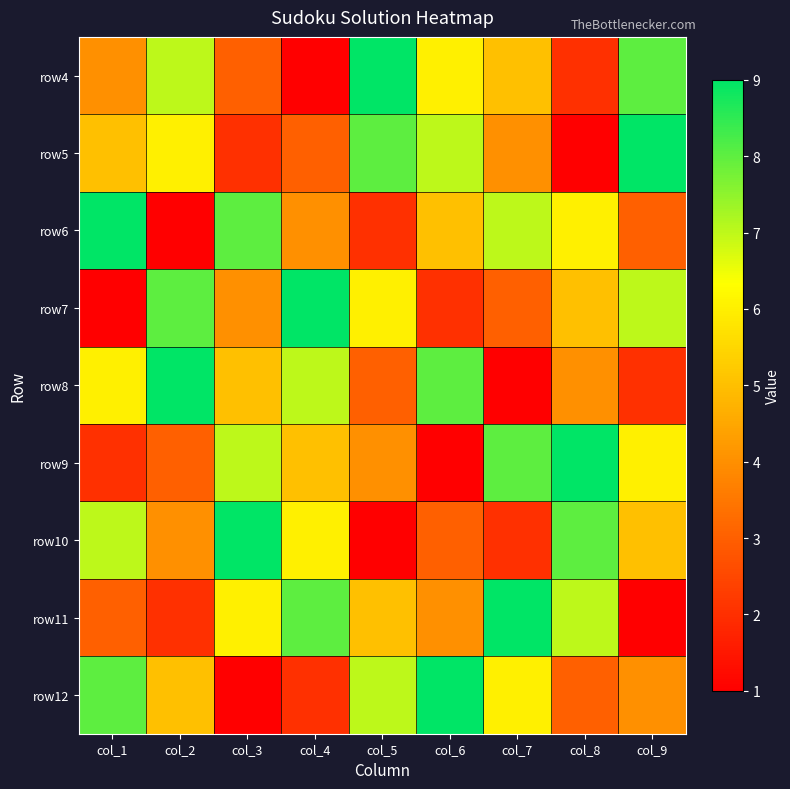

List the series in order of their peak value, highest first.

row4, row5, row6, row7, row8, row9, row10, row11, row12